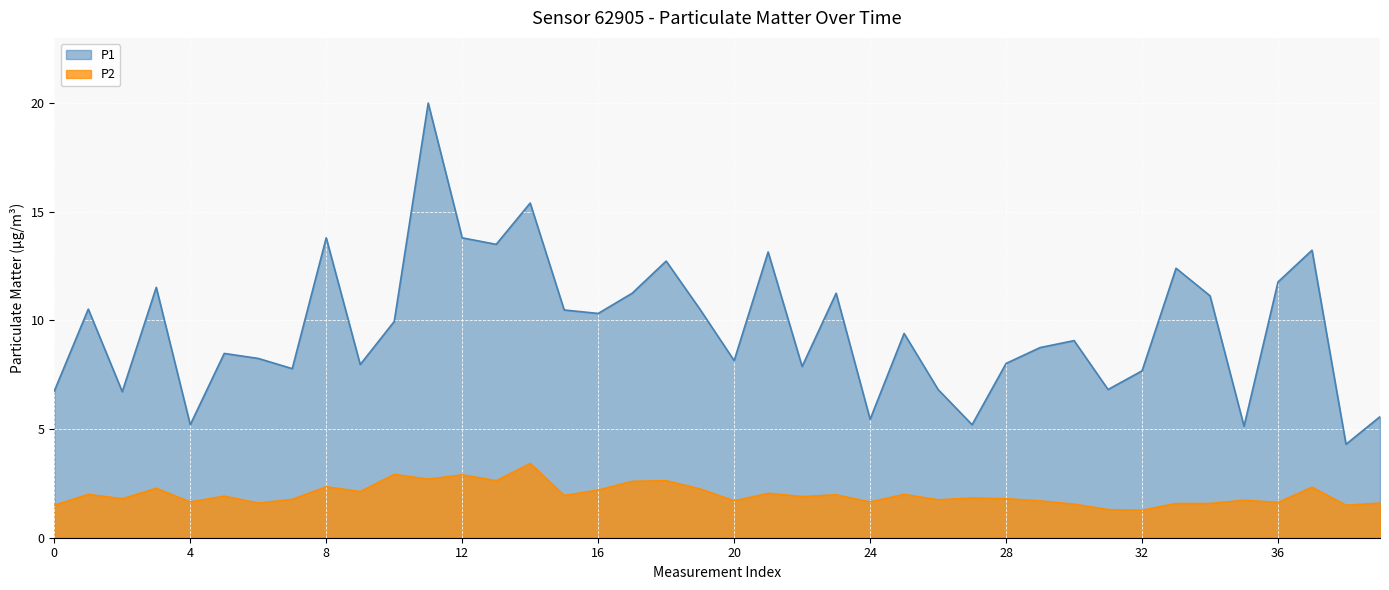

What is the spread (max minus min) of values at 12?

10.9